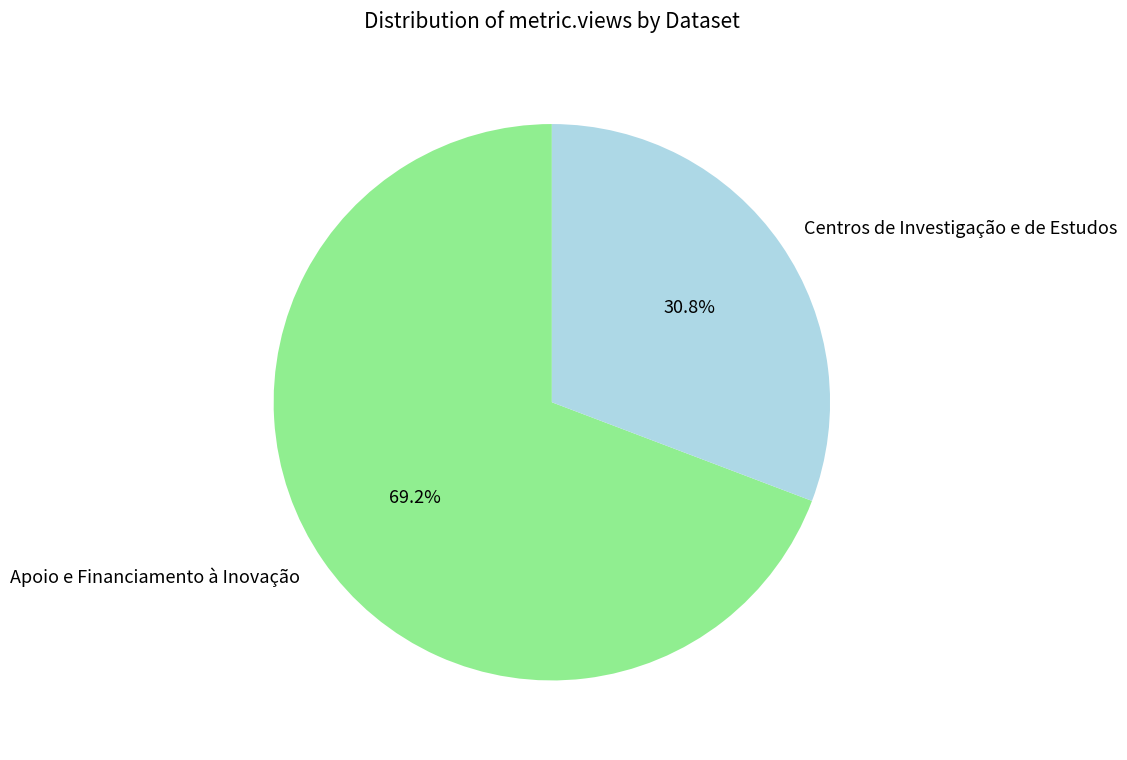

Rank the categories by value from highest to lowest.

Apoio e Financiamento à Inovação, Centros de Investigação e de Estudos